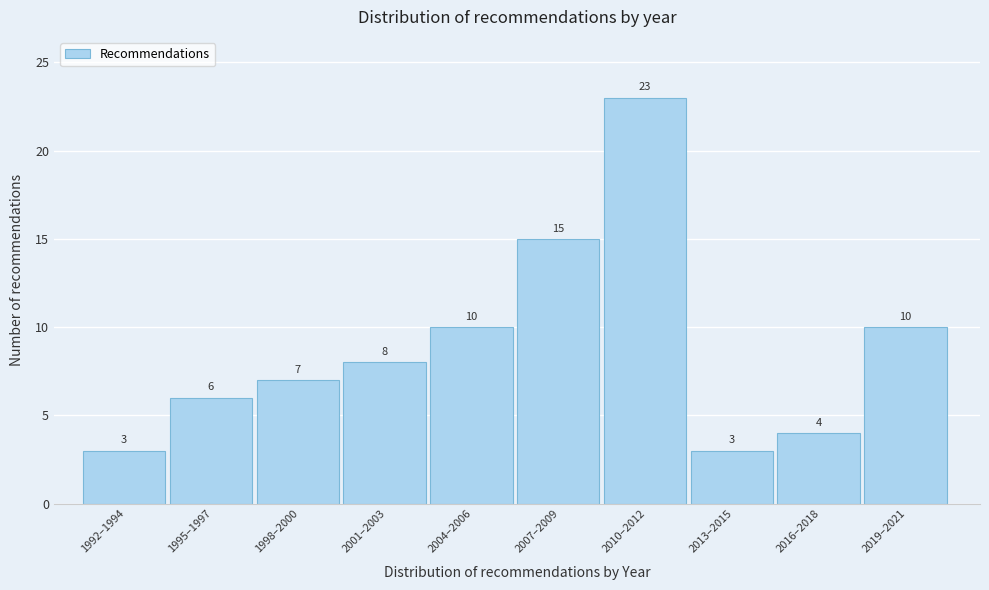

Reading left to right, extract all data points from this chart.

1992–1994=3	1995–1997=6	1998–2000=7	2001–2003=8	2004–2006=10	2007–2009=15	2010–2012=23	2013–2015=3	2016–2018=4	2019–2021=10